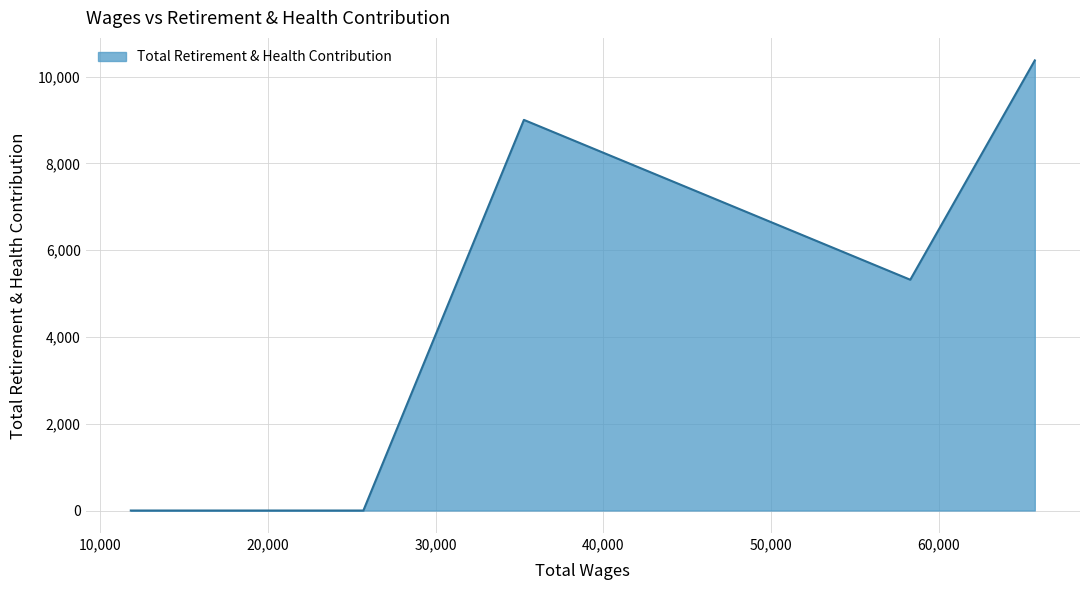

What is the average value?

4939